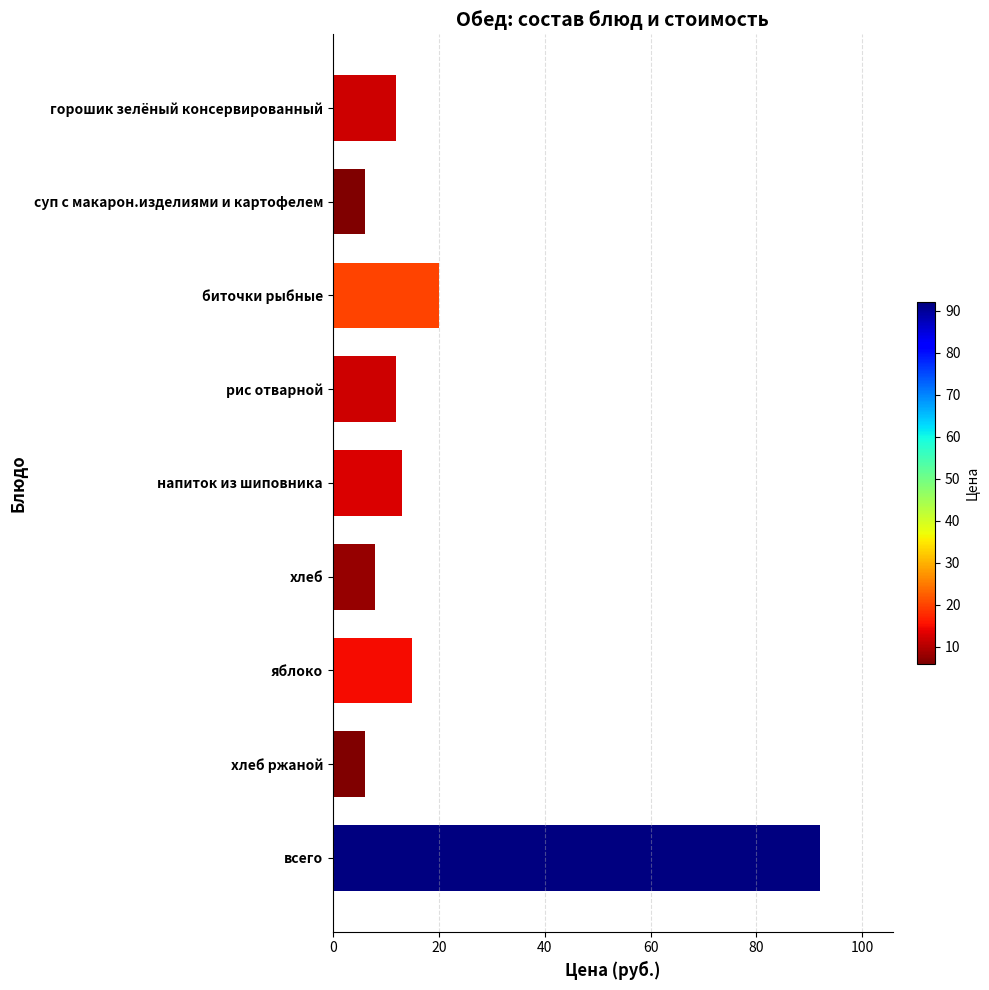

How many data points does each series have?

9